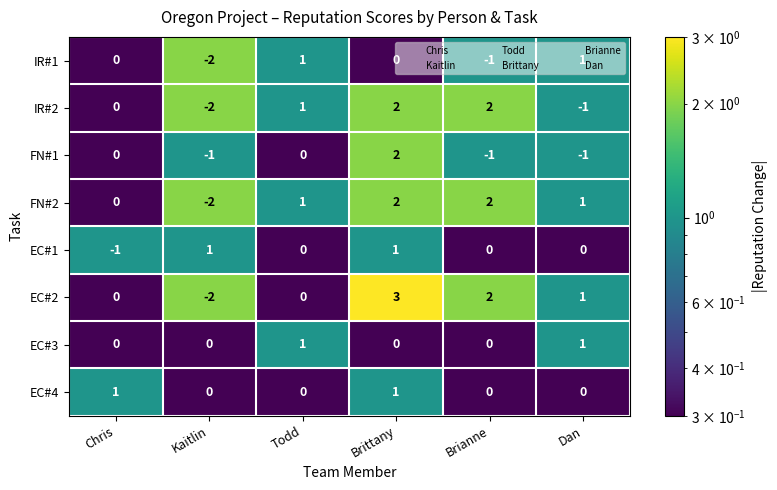

Which category has the lowest value across all series?

Kaitlin